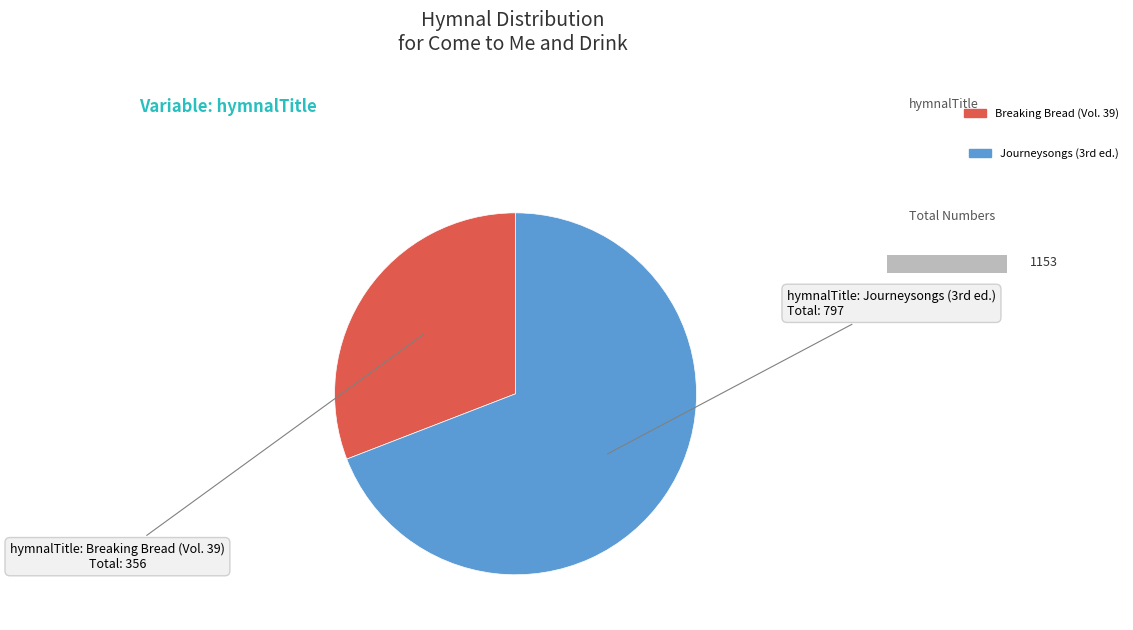

Is there a majority slice in this chart?

Yes